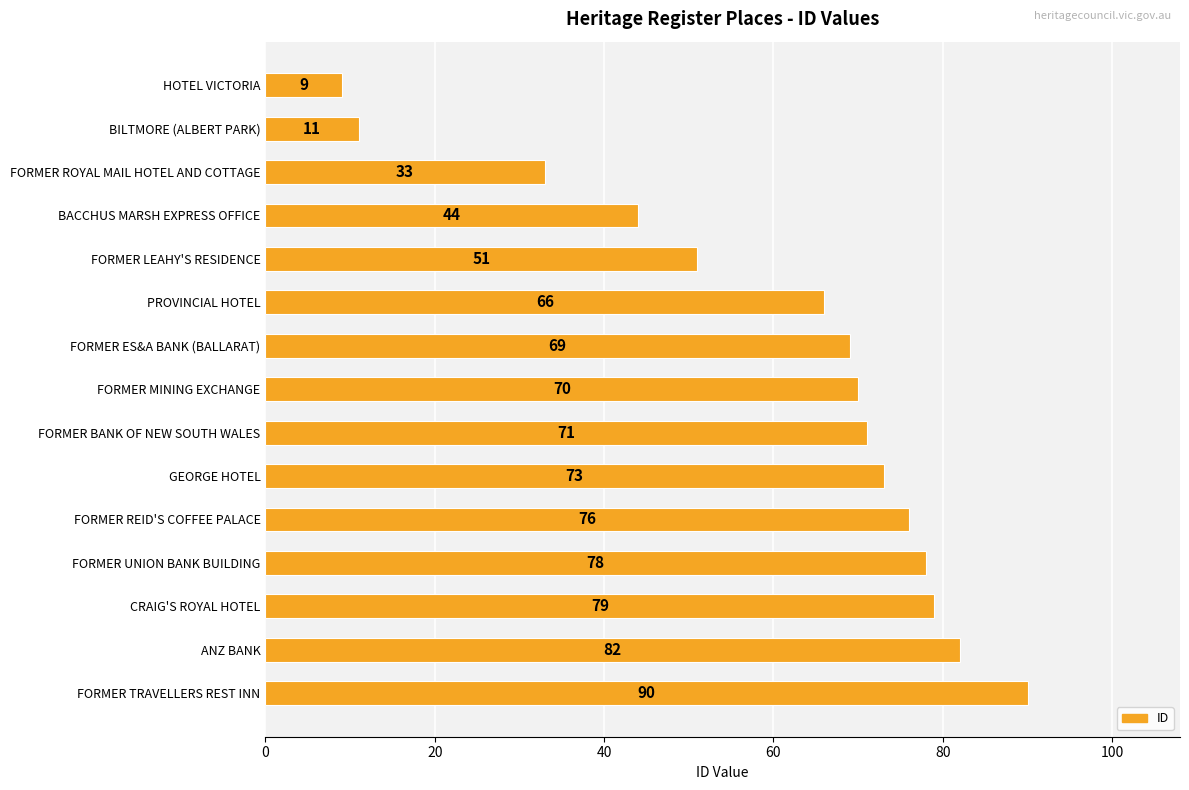

The value at CRAIG'S ROYAL HOTEL is 79. True or false?

True